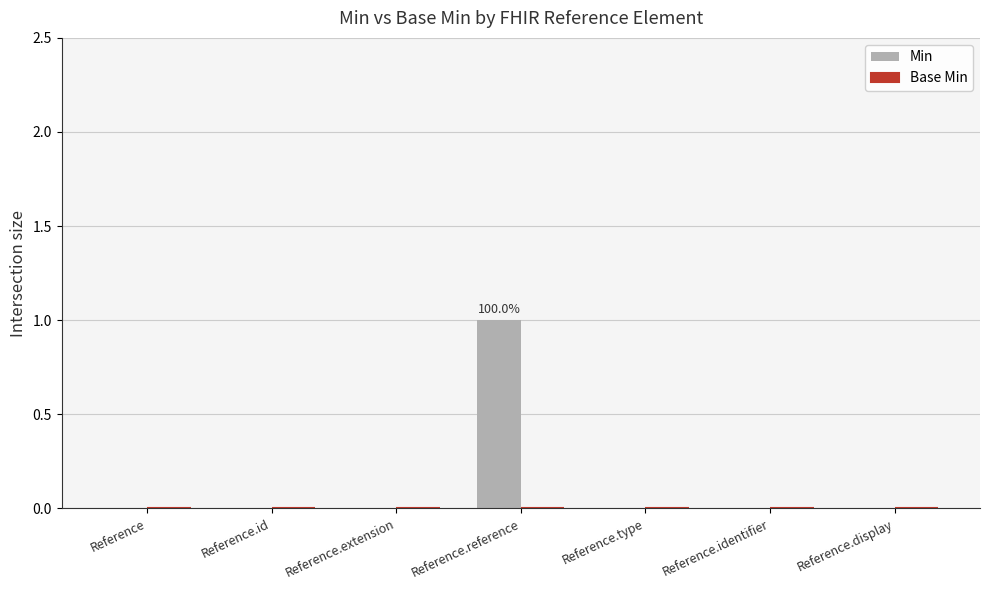

Which has a higher value, Reference.reference or Reference.identifier?

Reference.reference